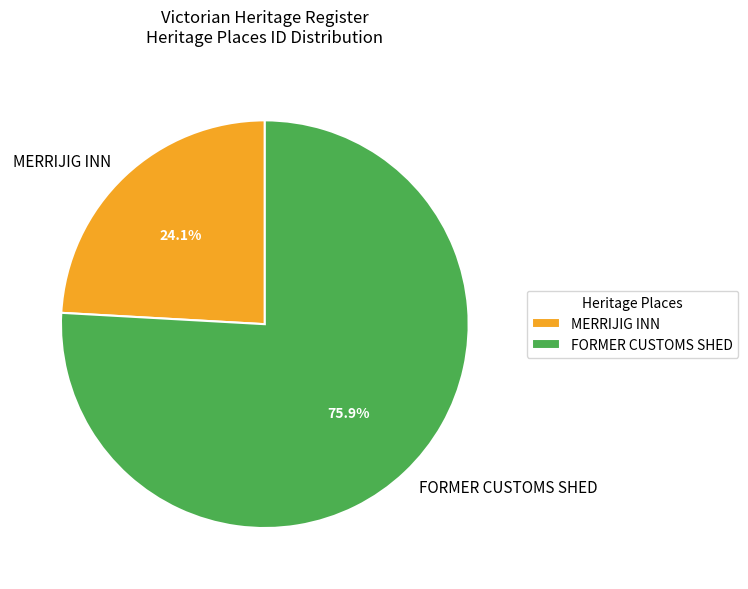

To the nearest percent, what is the combined percentage of FORMER CUSTOMS SHED and MERRIJIG INN?

100%